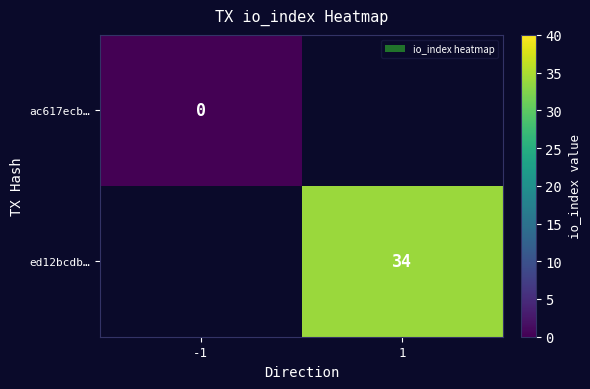

True or false: ed12bcdb… has a value of 34 at 1.

True